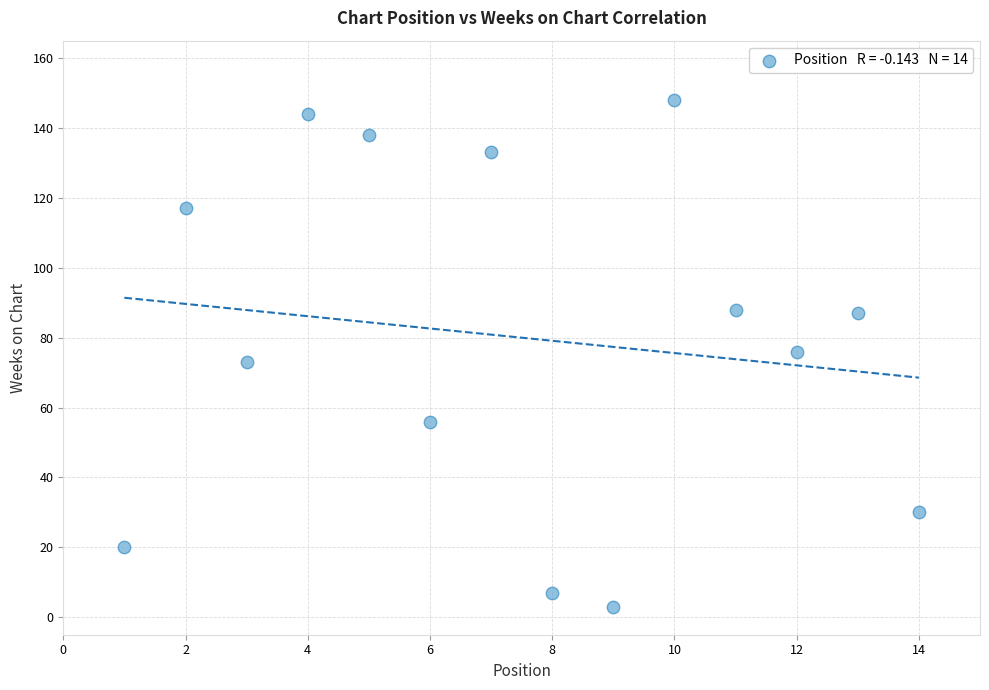

What is the range of Y values (max minus min)?

145